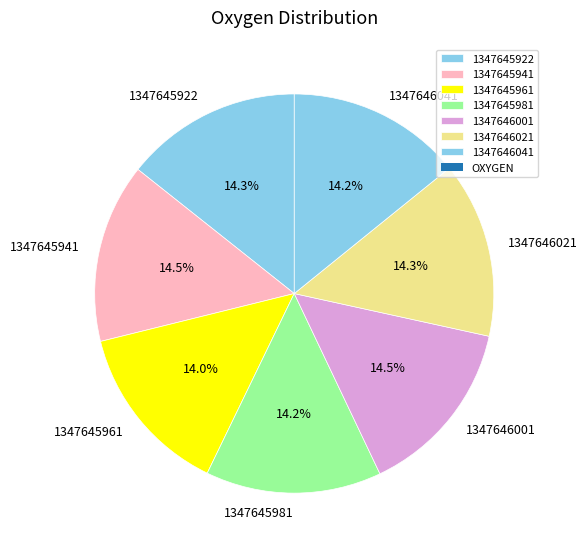

Count the number of slices in the pie.

7